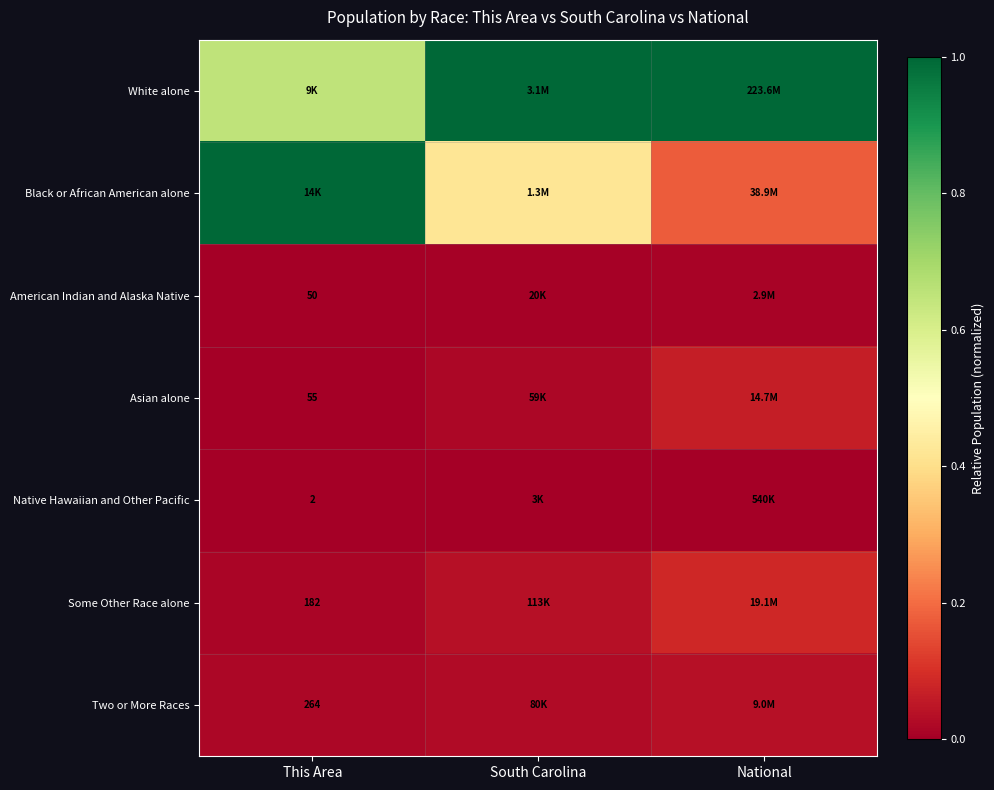

Is the value of American Indian and Alaska Native at This Area greater than the value of Asian alone at This Area?

No